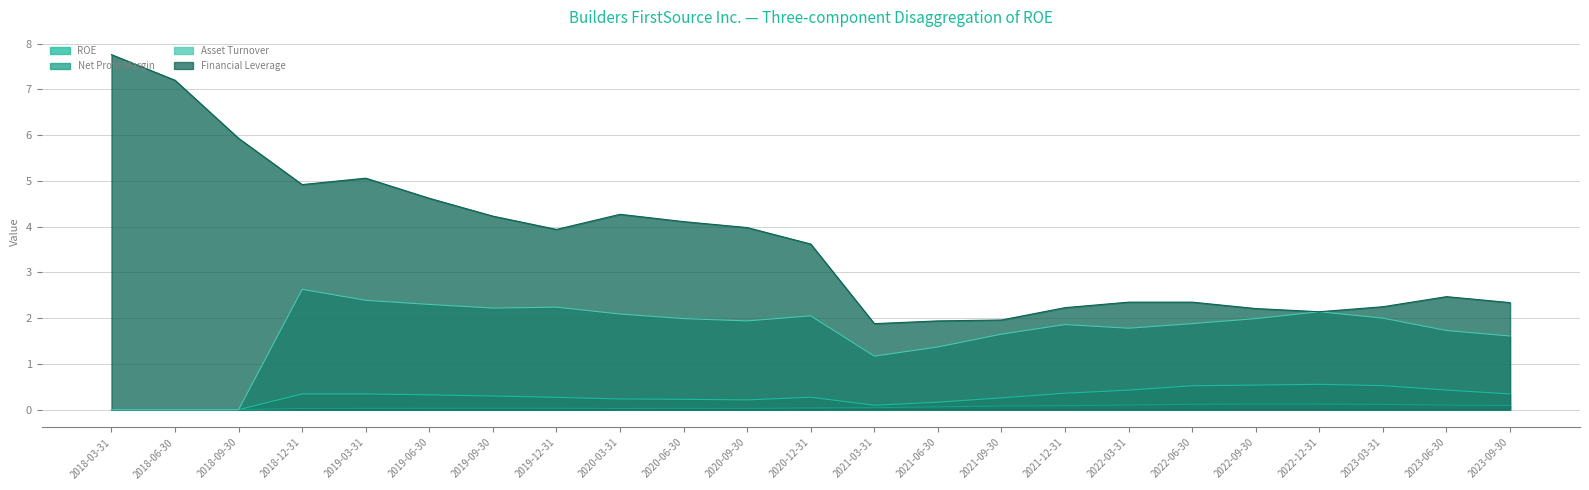

Count the number of categories in the chart.

23